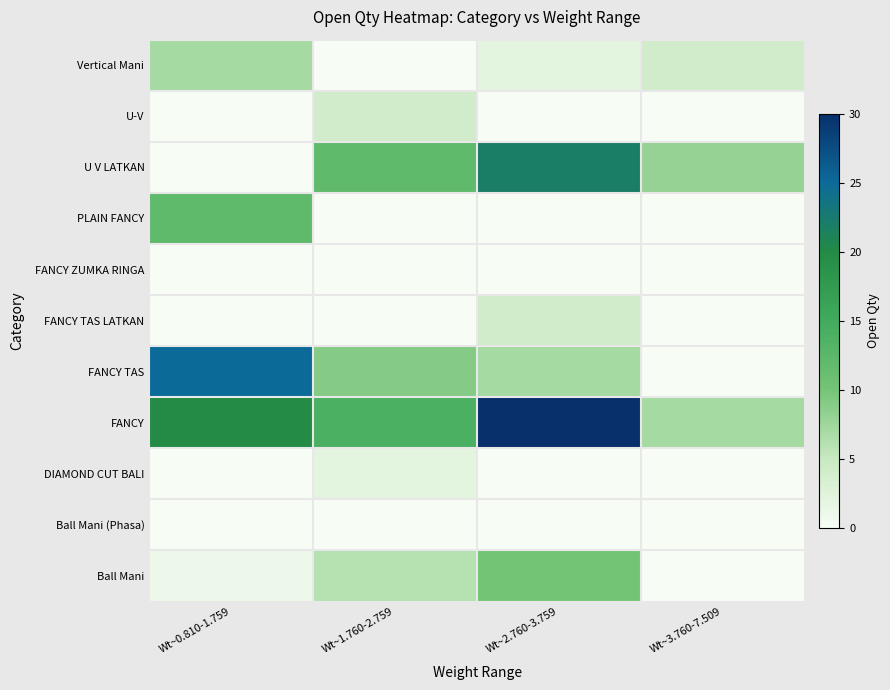

Reading right to left, transcribe all the data shown in this chart.

Vertical Mani: Wt~3.760-7.509=4	Wt~2.760-3.759=2	Wt~1.760-2.759=0	Wt~0.810-1.759=7
U-V: Wt~3.760-7.509=0	Wt~2.760-3.759=0	Wt~1.760-2.759=4	Wt~0.810-1.759=0
U V LATKAN: Wt~3.760-7.509=8	Wt~2.760-3.759=22	Wt~1.760-2.759=12	Wt~0.810-1.759=0
PLAIN FANCY: Wt~3.760-7.509=0	Wt~2.760-3.759=0	Wt~1.760-2.759=0	Wt~0.810-1.759=12
FANCY ZUMKA RINGA: Wt~3.760-7.509=0	Wt~2.760-3.759=0	Wt~1.760-2.759=0	Wt~0.810-1.759=0
FANCY TAS LATKAN: Wt~3.760-7.509=0	Wt~2.760-3.759=4	Wt~1.760-2.759=0	Wt~0.810-1.759=0
FANCY TAS: Wt~3.760-7.509=0	Wt~2.760-3.759=7	Wt~1.760-2.759=9	Wt~0.810-1.759=25
FANCY: Wt~3.760-7.509=7	Wt~2.760-3.759=30	Wt~1.760-2.759=14	Wt~0.810-1.759=20
DIAMOND CUT BALI: Wt~3.760-7.509=0	Wt~2.760-3.759=0	Wt~1.760-2.759=2	Wt~0.810-1.759=0
Ball Mani (Phasa): Wt~3.760-7.509=0	Wt~2.760-3.759=0	Wt~1.760-2.759=0	Wt~0.810-1.759=0
Ball Mani: Wt~3.760-7.509=0	Wt~2.760-3.759=10	Wt~1.760-2.759=6	Wt~0.810-1.759=1